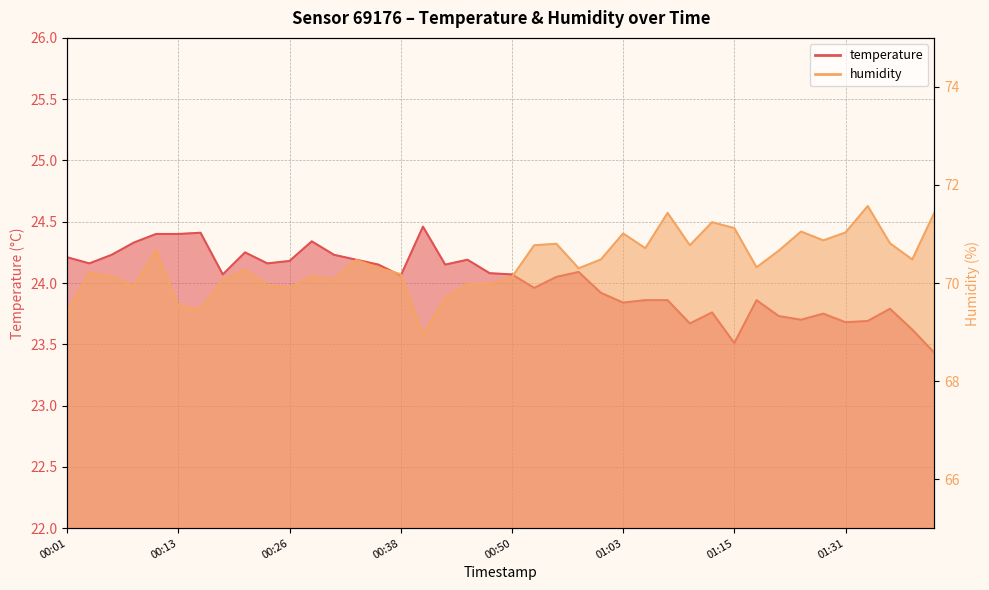

List the series in order of their overall mean, highest first.

humidity, temperature